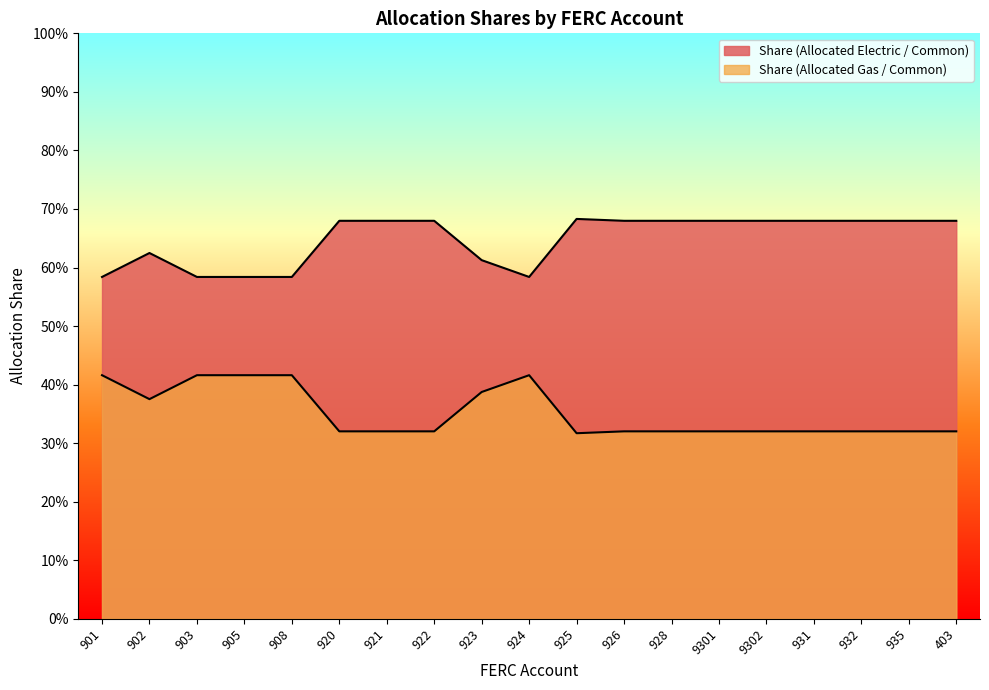

What is the spread (max minus min) of values at 928?

0.4